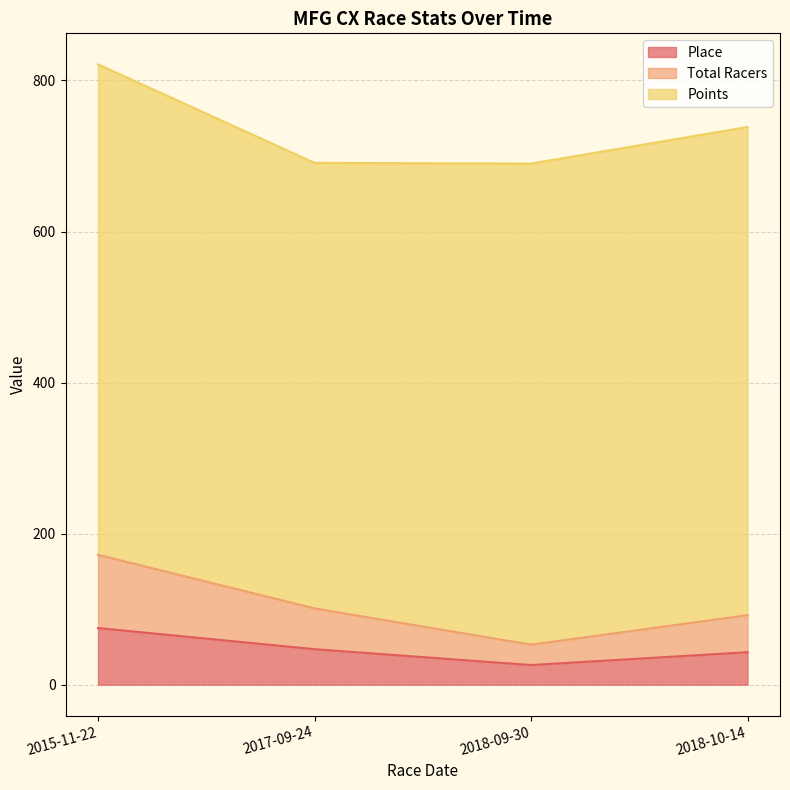

The Place series shows 47.0 at 2017-09-24. True or false?

True